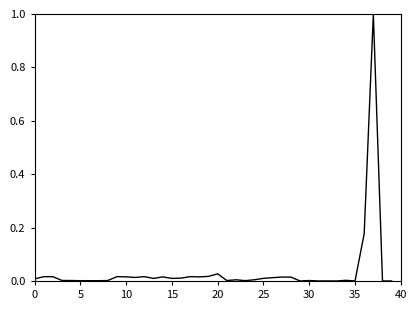

What is the greatest value displayed?

1.0